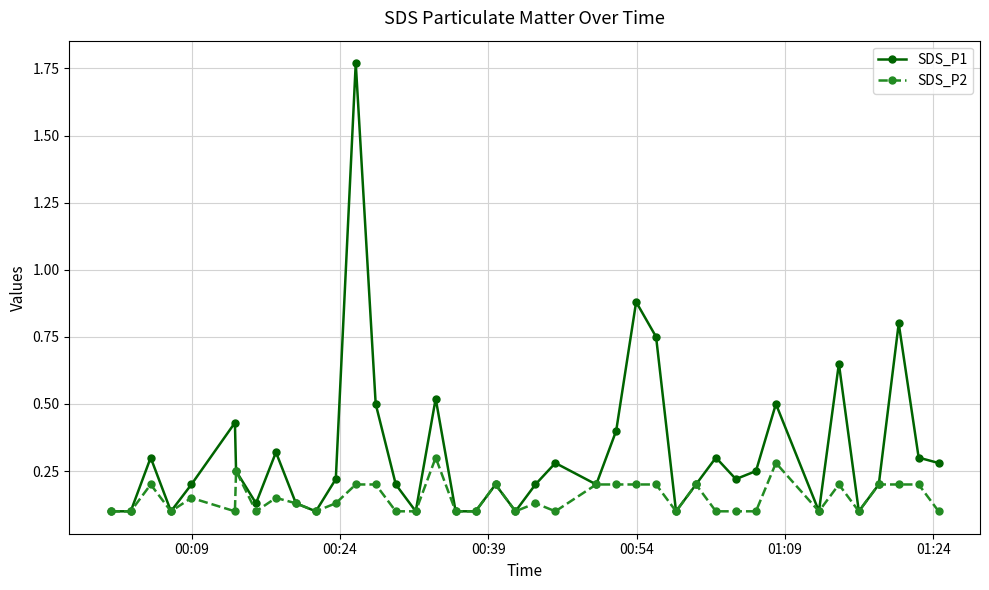

List the series in order of their peak value, highest first.

SDS_P1, SDS_P2